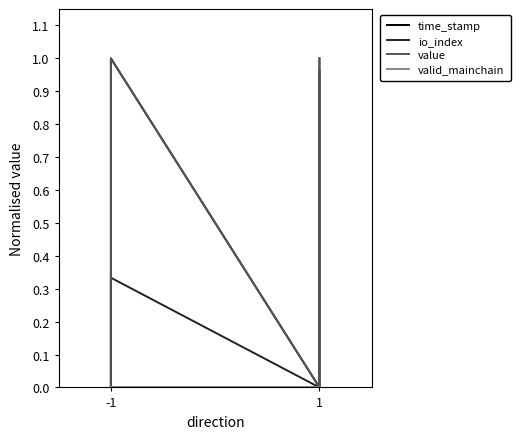

How many data points in time_stamp are above 0?

4